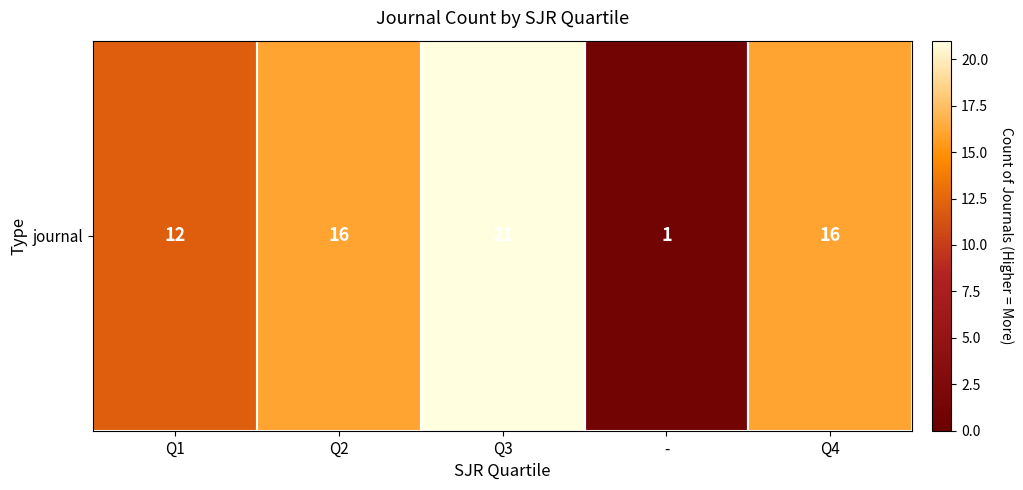

Between Q2 and Q3, which is larger?

Q3